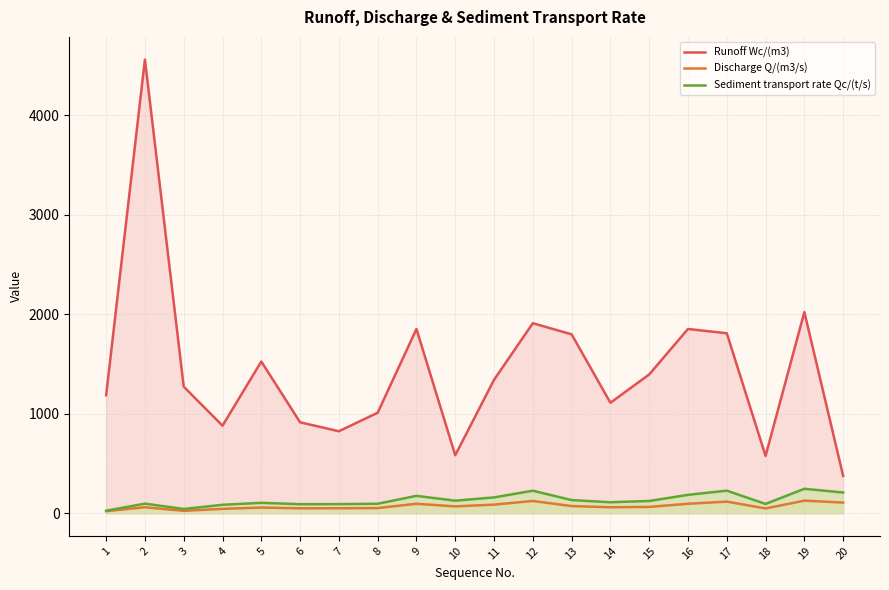

What is the sum of the Sediment transport rate Qc/(t/s) values at 11 and 14?

269.0